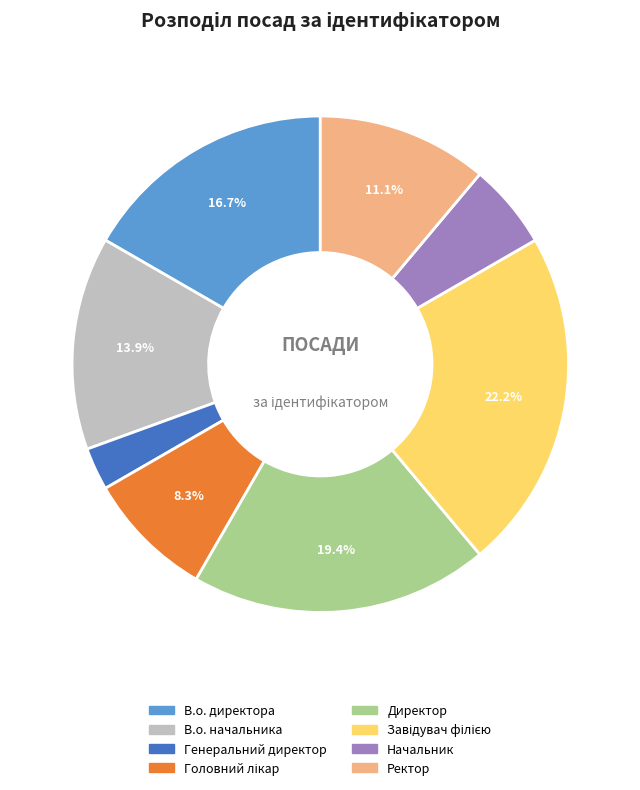

What percentage is the Директор slice, to the nearest percent?

19%